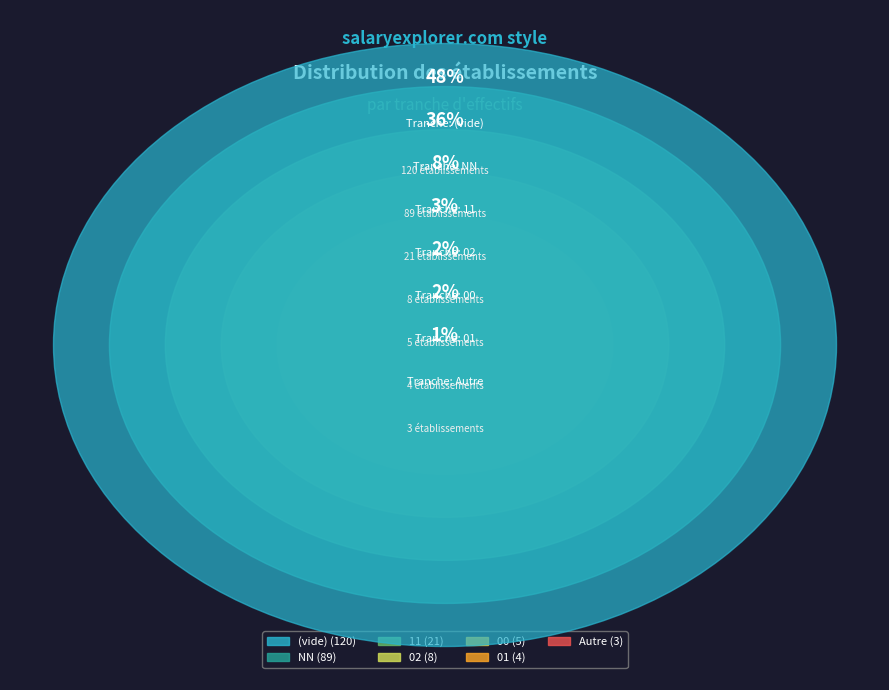

What is the total percentage of 02 and 11?

11.6%